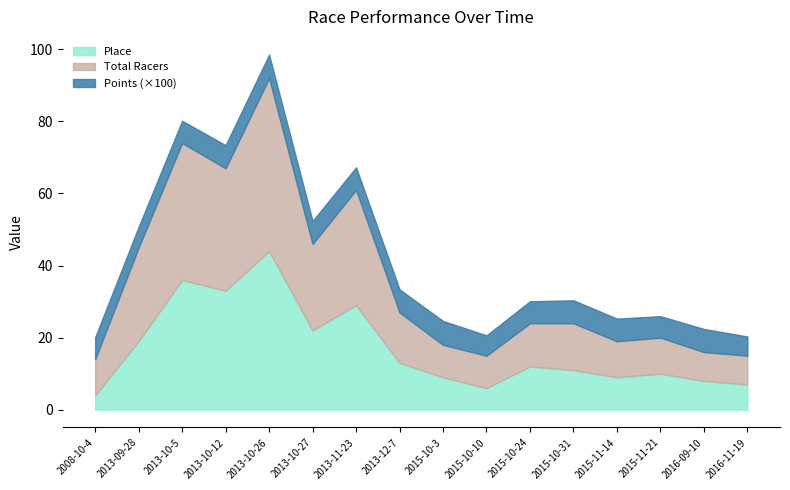

What is the sum of all Total Racers values?

305.0